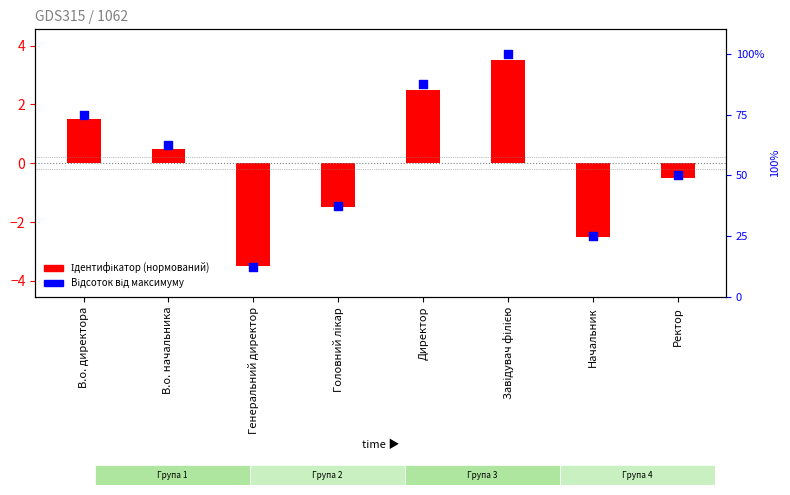

At how many categories does at least one series exceed 86?

2